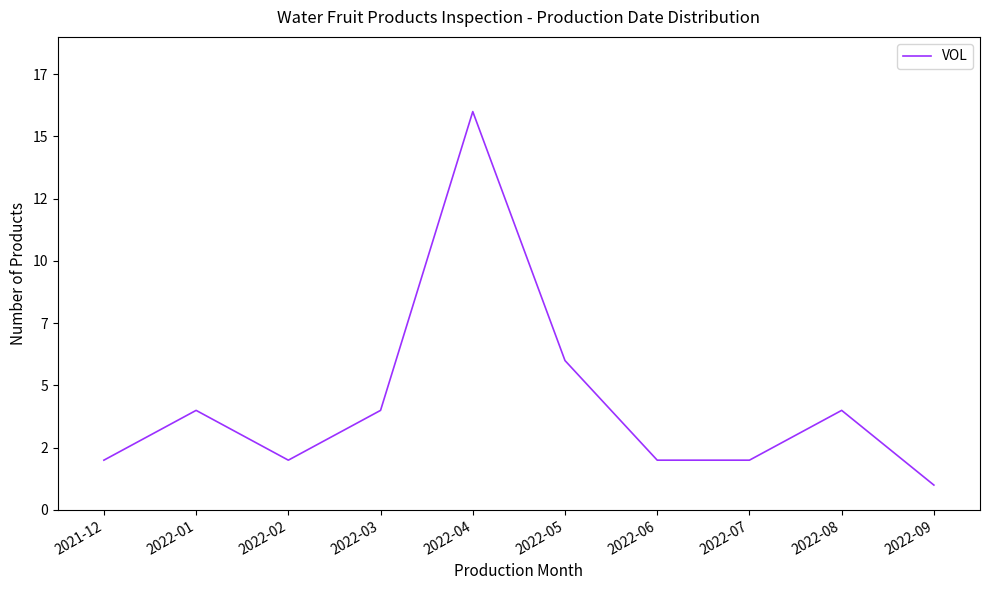

Read the value at 2022-08, to the nearest 5.

5